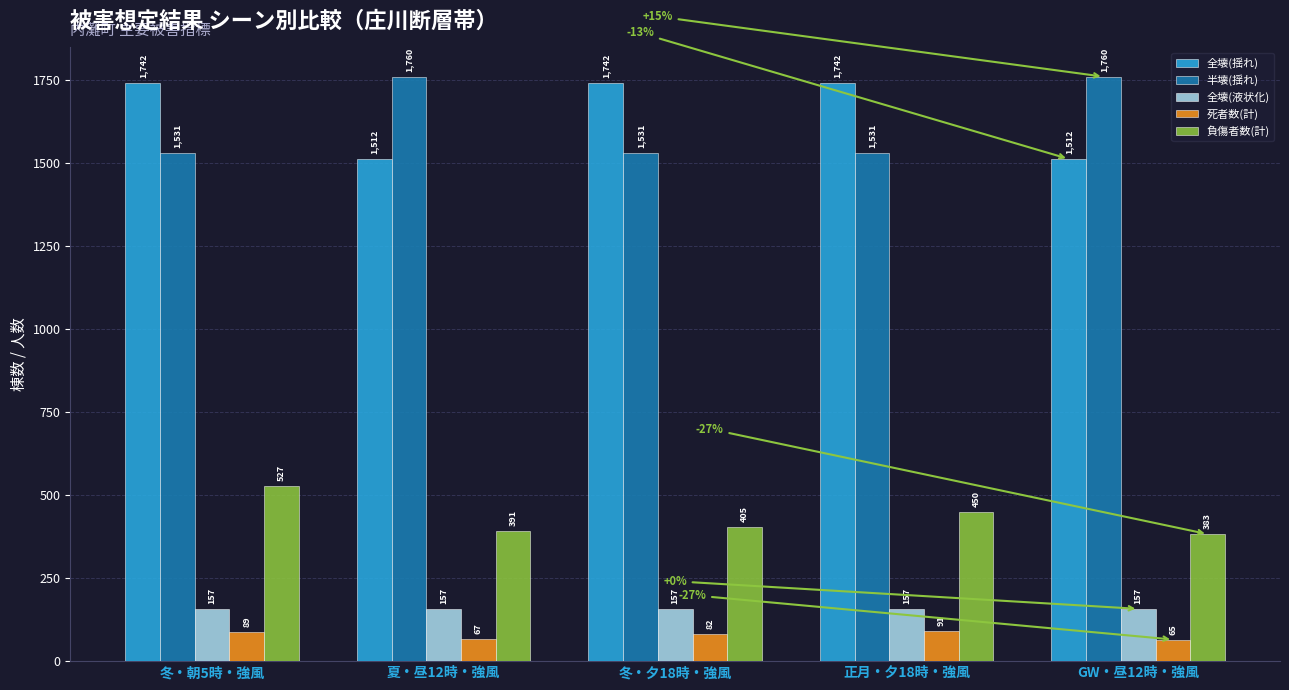

At which label is 負傷者数(計) closest to 454?

正月・夕18時・強風